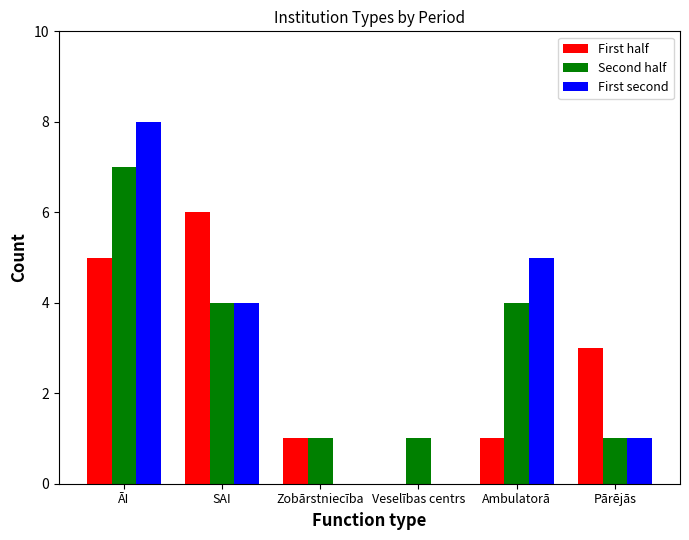

Between SAI and Veselības centrs, which series saw the biggest shift?

First half